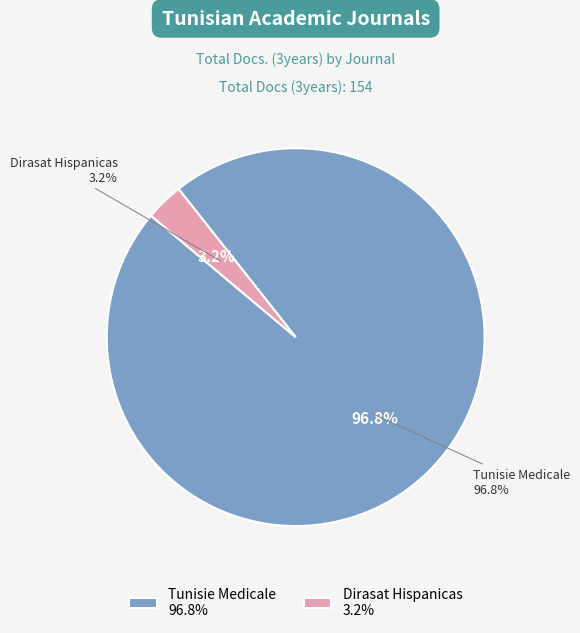

Is there any slice that represents more than half of the pie?

Yes